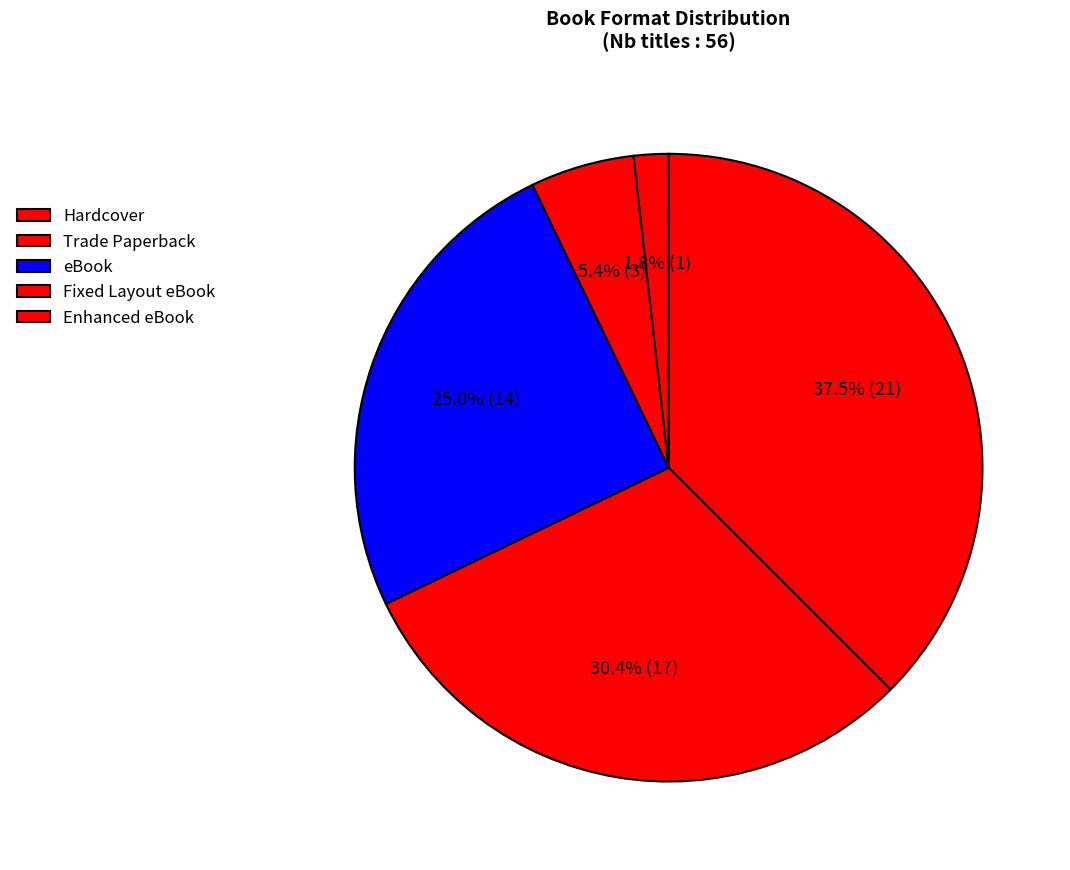

True or false: eBook accounts for 19% of the total.

False